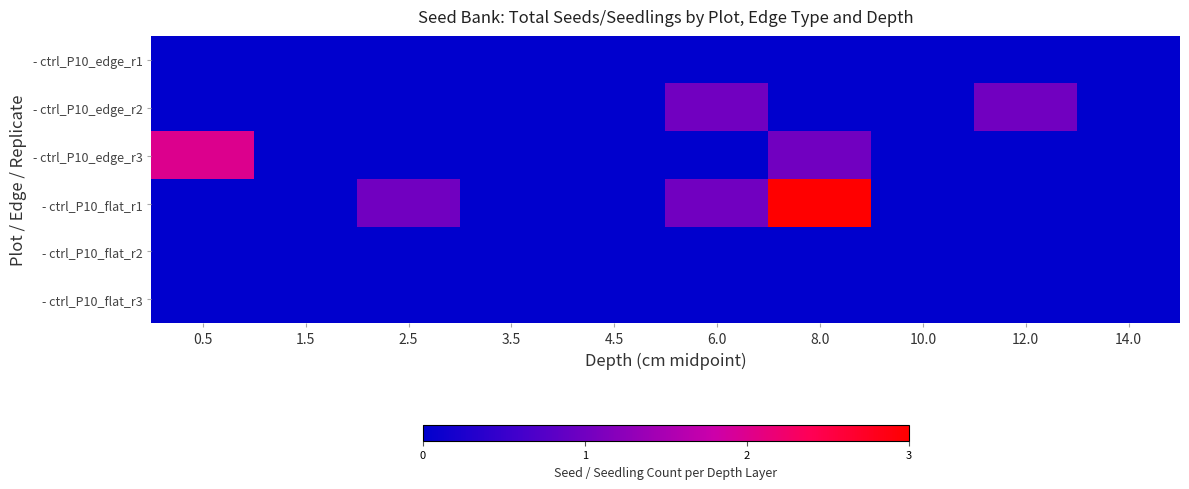

Which series changed the most between 0.5 and 2.5?

- ctrl_P10_edge_r3